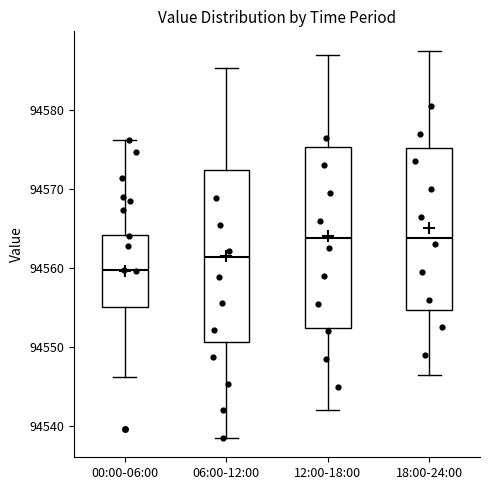

Comparing the boxes themselves (not the whiskers), which one is the tallest?

12:00-18:00